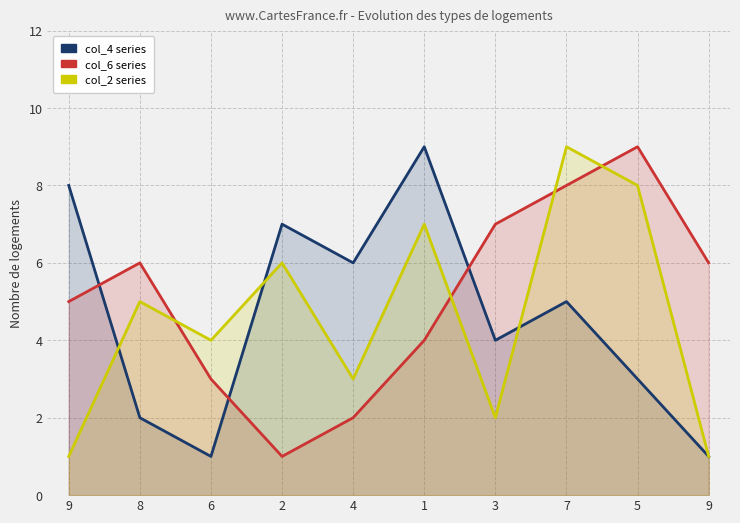

At which label does col_2 series reach its peak?

7